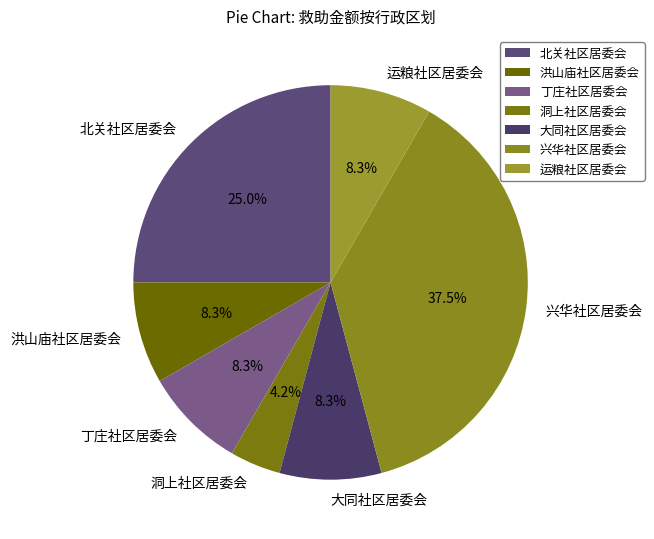

Count the number of slices in the pie.

7